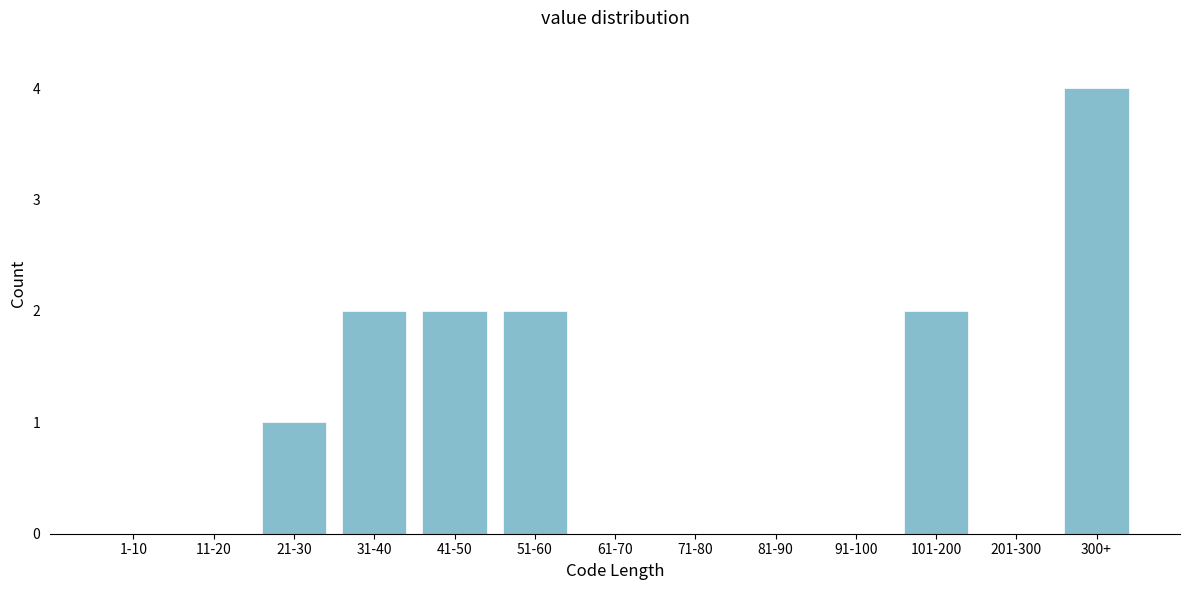

Reading right to left, what are all the values shown in this chart?

300+=4	201-300=0	101-200=2	91-100=0	81-90=0	71-80=0	61-70=0	51-60=2	41-50=2	31-40=2	21-30=1	11-20=0	1-10=0